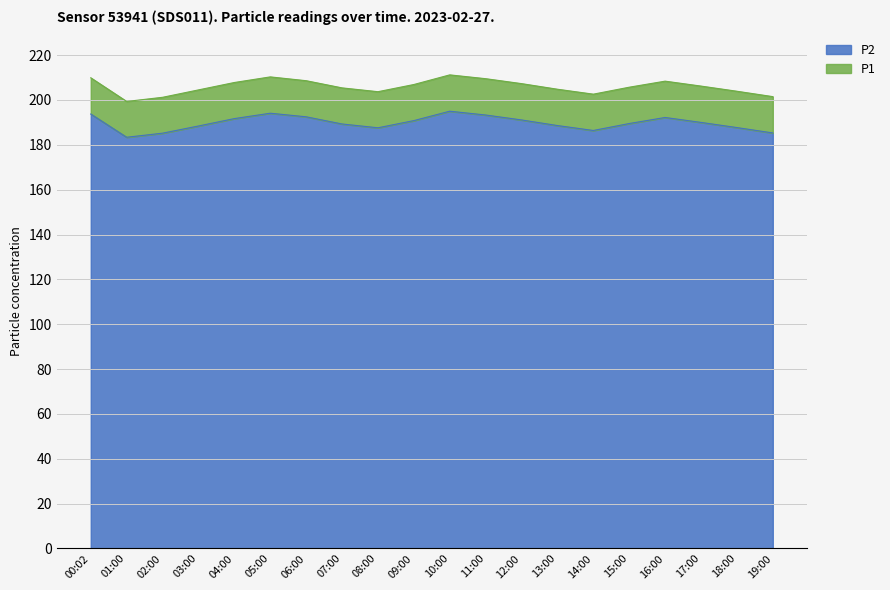

How many series are shown in this chart?

2